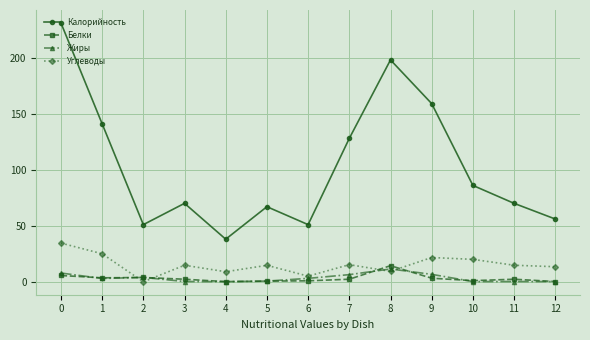

What is the value of the Калорийность point at the 11th from the left?

86.0